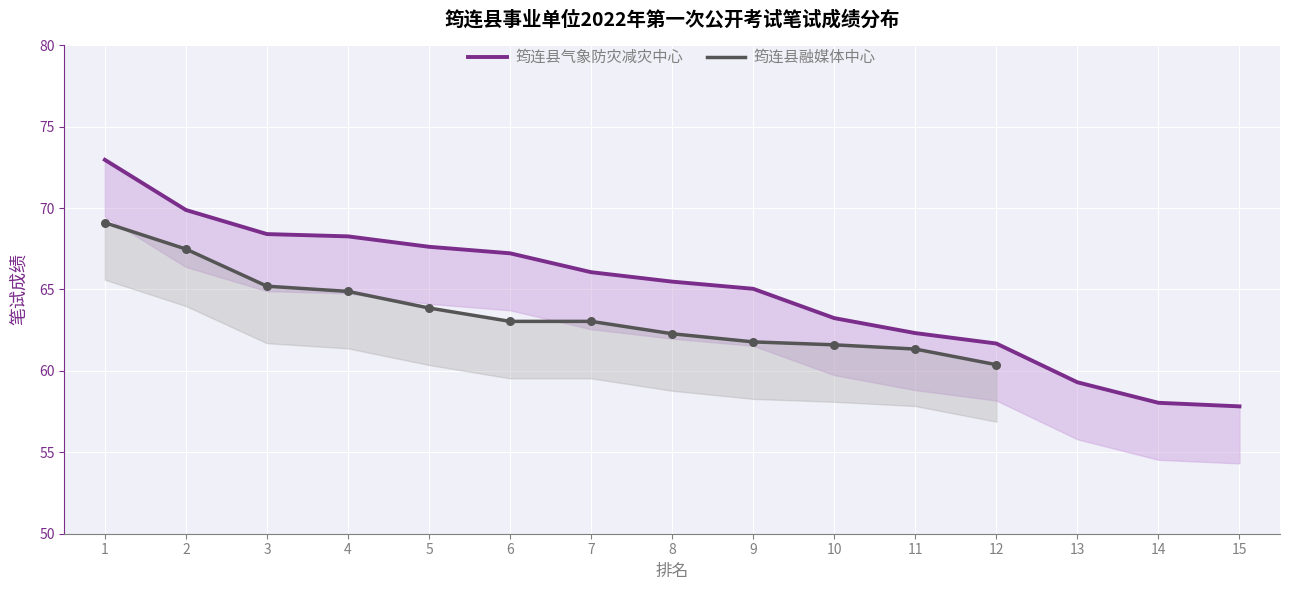

Which has a higher value, 1 or 3?

1